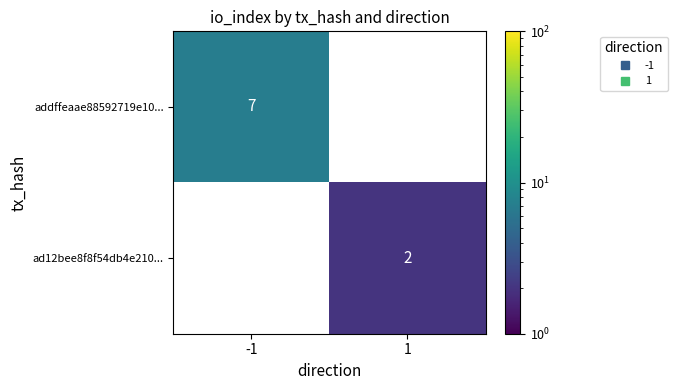

Which category has the highest value in the addffeaae88592719e10... series?

-1